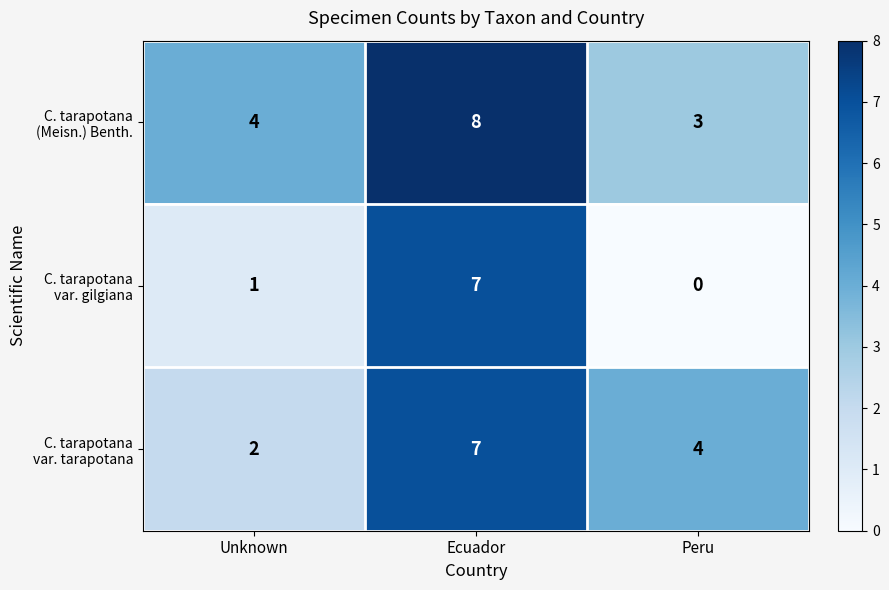

Which label corresponds to the largest value in the chart?

Ecuador